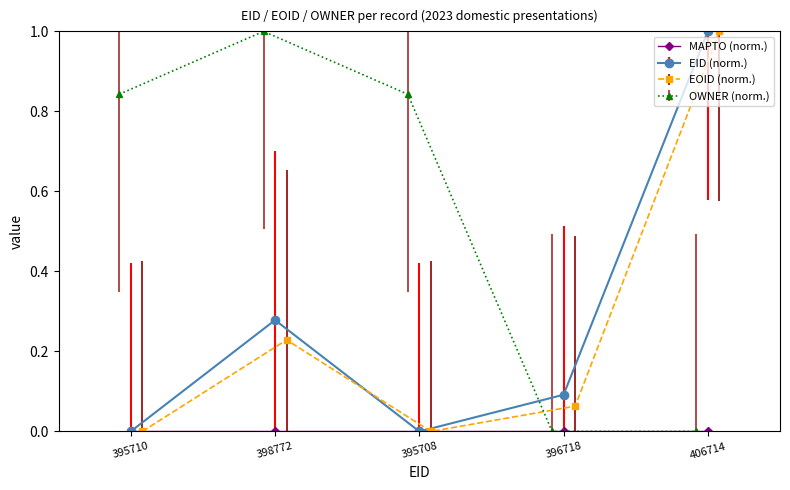

What is the value of the OWNER point at the 2nd from the left?

1.0